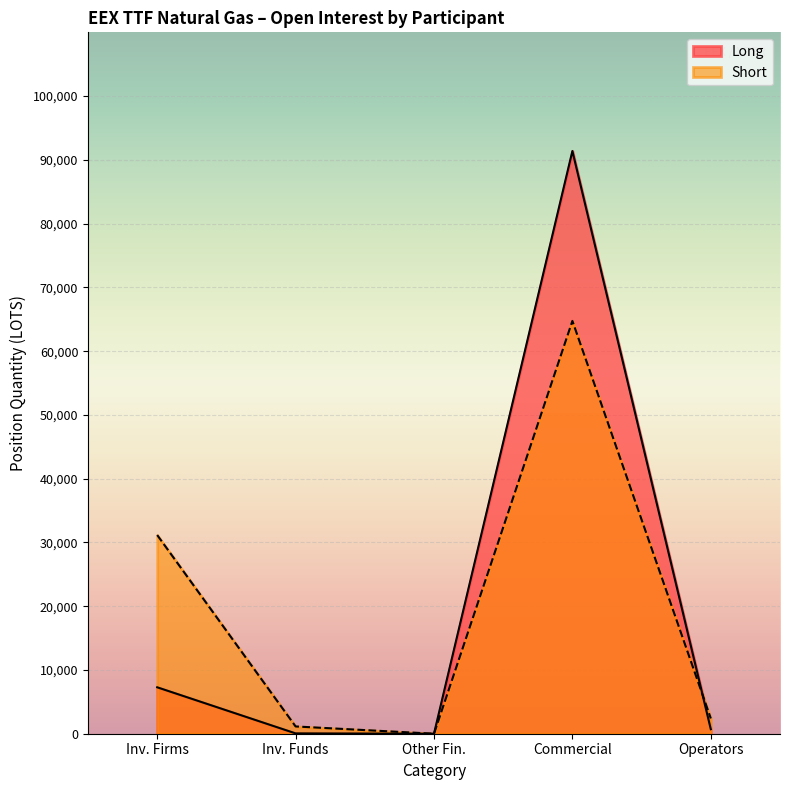

At which label is Long closest to 45695?

Inv. Firms